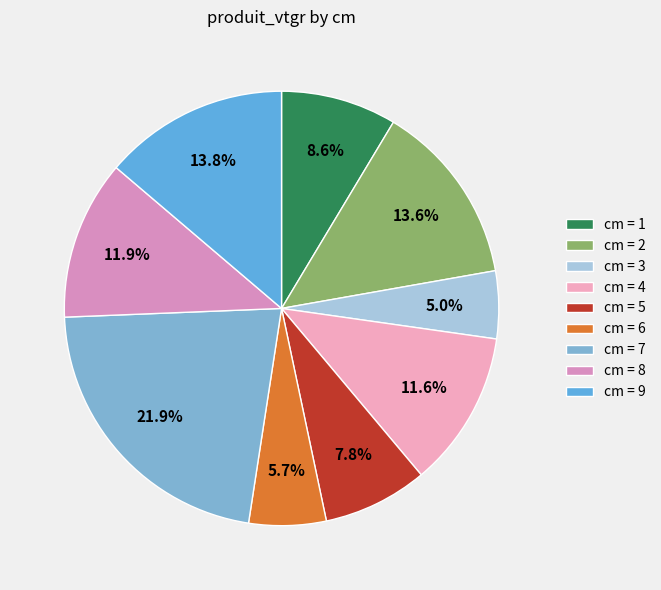

Count the number of slices in the pie.

9